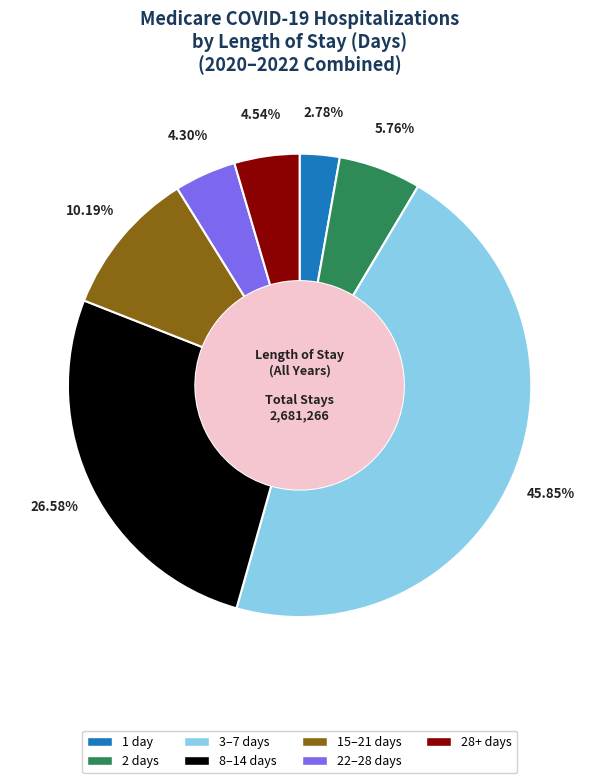

Does any single category account for the majority?

No